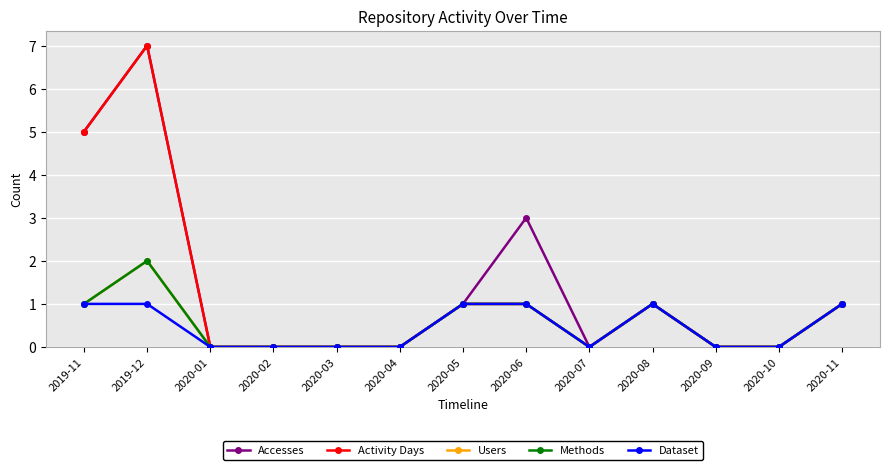

Between 2019-11 and 2020-05, which series saw the biggest shift?

Accesses